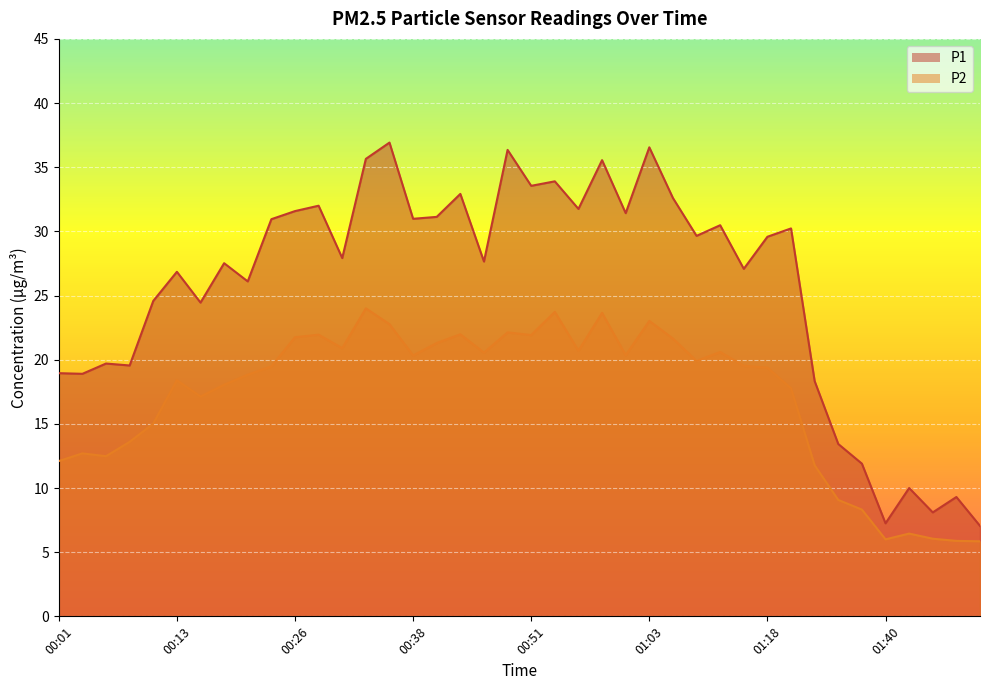

Reading right to left, list all the values displayed in this chart.

P1: 01:50=7.0	01:48=9.3	01:45=8.1	01:43=10.0	01:40=7.2	01:35=11.9	01:32=13.4	01:29=18.3	01:21=30.2	01:18=29.6	01:15=27.1	01:10=30.5	01:08=29.6	01:05=32.6	01:03=36.5	01:00=31.4	00:58=35.5	00:55=31.8	00:53=33.9	00:51=33.5	00:48=36.4	00:46=27.6	00:43=32.9	00:40=31.1	00:38=31.0	00:36=36.9	00:33=35.6	00:31=27.9	00:28=32.0	00:26=31.6	00:23=30.9	00:21=26.1	00:18=27.5	00:16=24.4	00:13=26.9	00:11=24.6	00:08=19.6	00:06=19.7	00:04=18.9	00:01=18.9
P2: 01:50=5.8	01:48=5.9	01:45=6.0	01:43=6.5	01:40=6.0	01:35=8.3	01:32=9.1	01:29=11.8	01:21=17.8	01:18=19.4	01:15=19.5	01:10=20.6	01:08=19.9	01:05=21.6	01:03=23.0	01:00=20.4	00:58=23.6	00:55=20.7	00:53=23.7	00:51=21.9	00:48=22.1	00:46=20.6	00:43=22.0	00:40=21.3	00:38=20.3	00:36=22.8	00:33=24.0	00:31=20.9	00:28=21.9	00:26=21.8	00:23=19.5	00:21=18.8	00:18=18.1	00:16=17.1	00:13=18.4	00:11=15.0	00:08=13.6	00:06=12.5	00:04=12.7	00:01=12.1